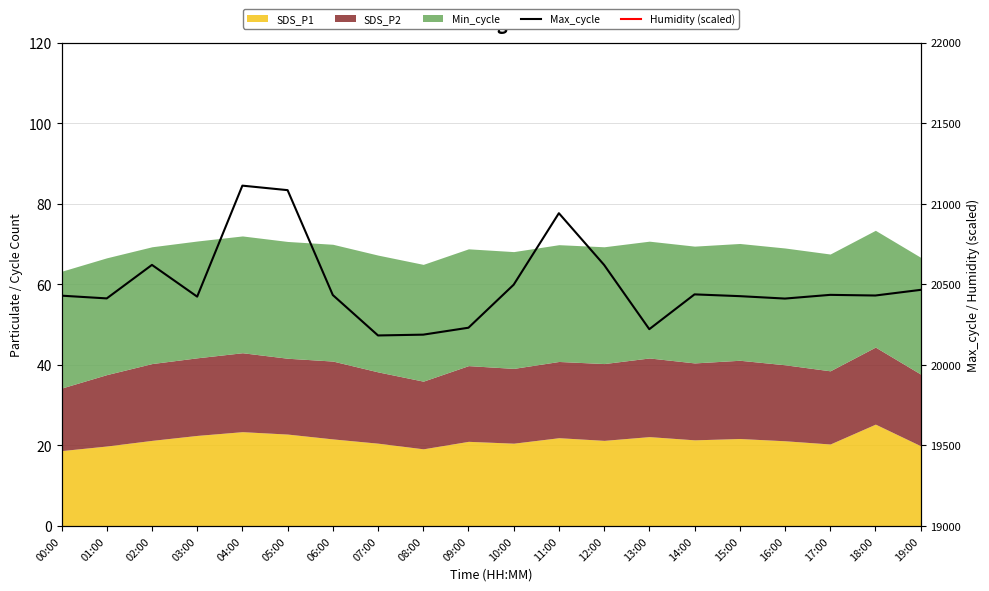

True or false: Max_cycle and Humidity (scaled) cross at least once.

False